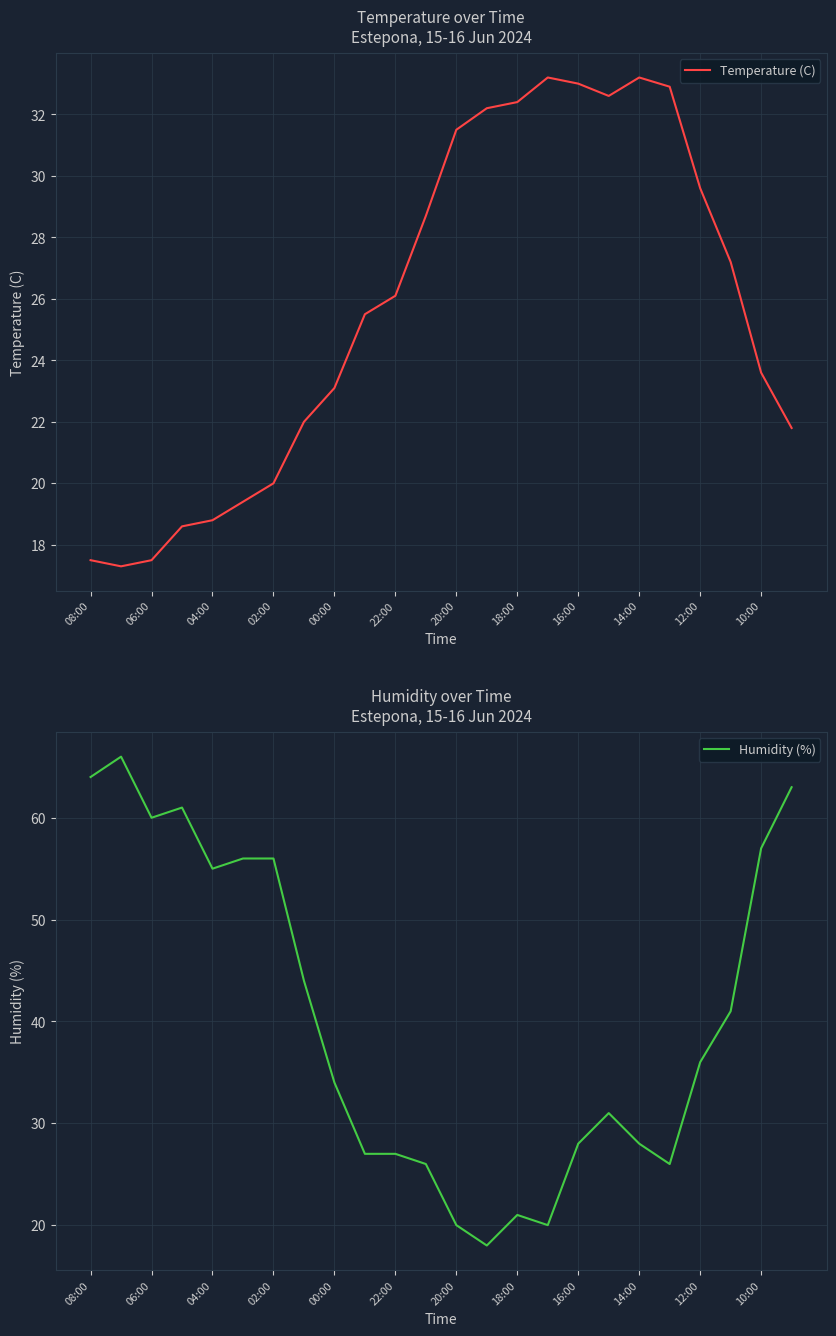

How many data points in Temperature (C) are above 26?

12